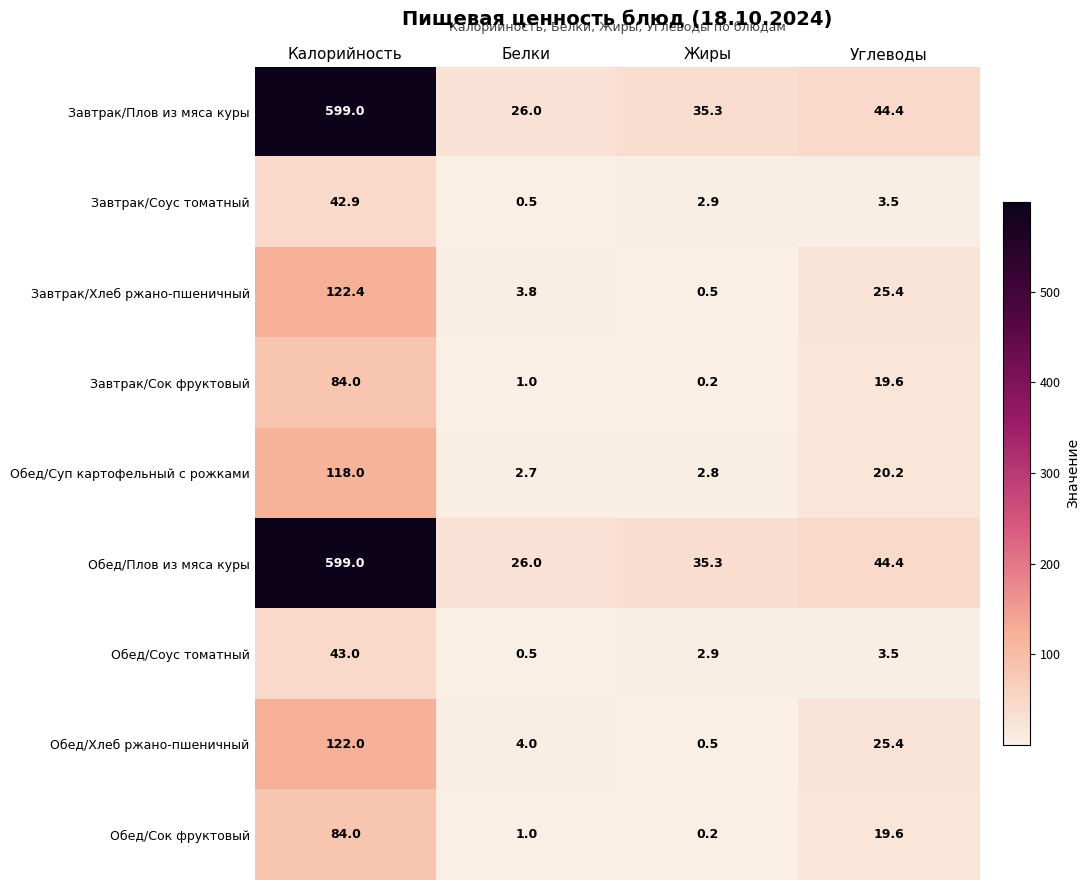

Rank the categories by Завтрак/Плов из мяса куры value from highest to lowest.

Калорийность, Углеводы, Жиры, Белки